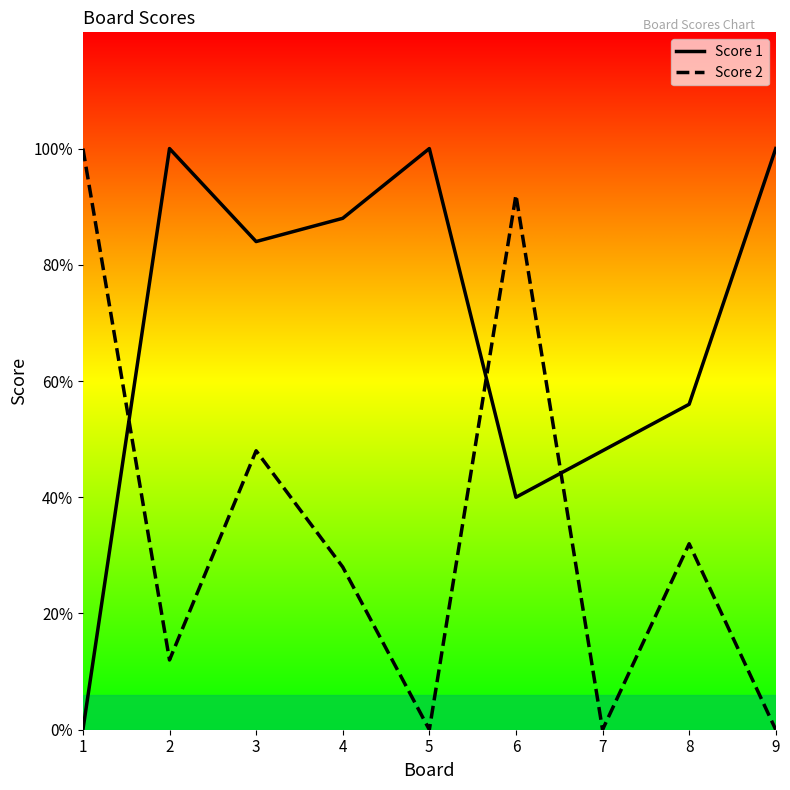

What are all the series names shown in the legend?

Score 1, Score 2